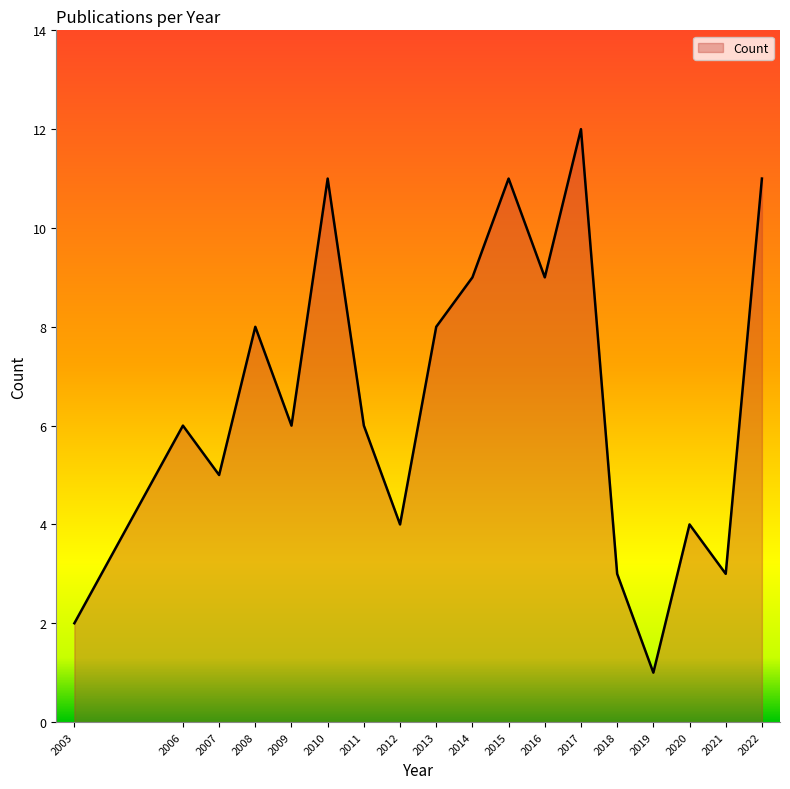

What is the sum of all values?

119